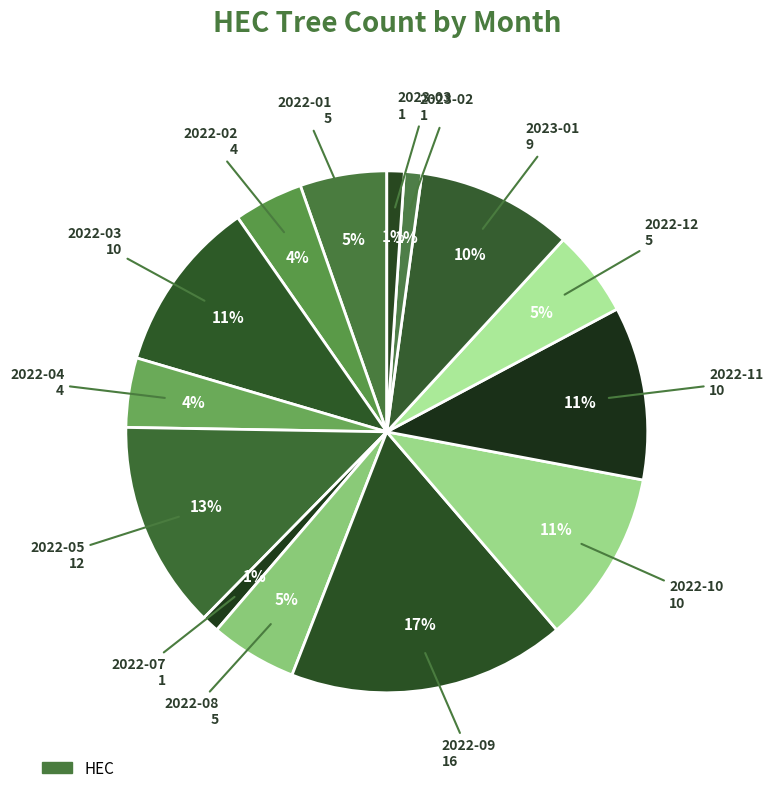

How many segments does this pie chart have?

14